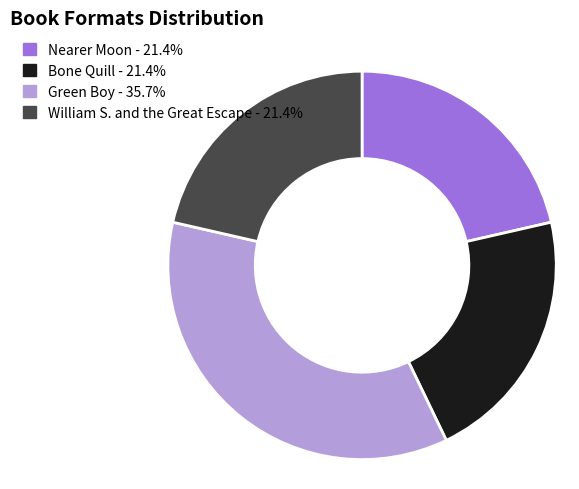

The Nearer Moon slice represents 35% of the pie. True or false?

False